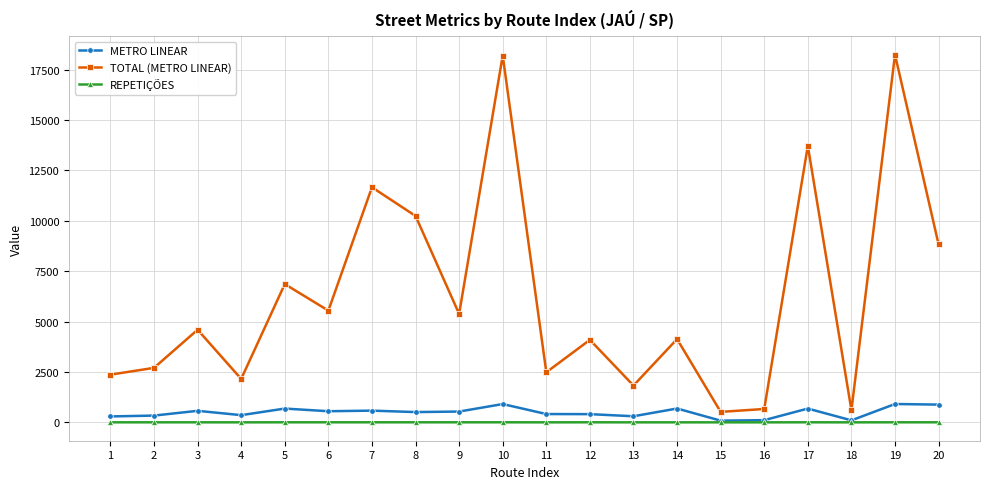

List the series in order of their peak value, highest first.

TOTAL (METRO LINEAR), METRO LINEAR, REPETIÇÕES